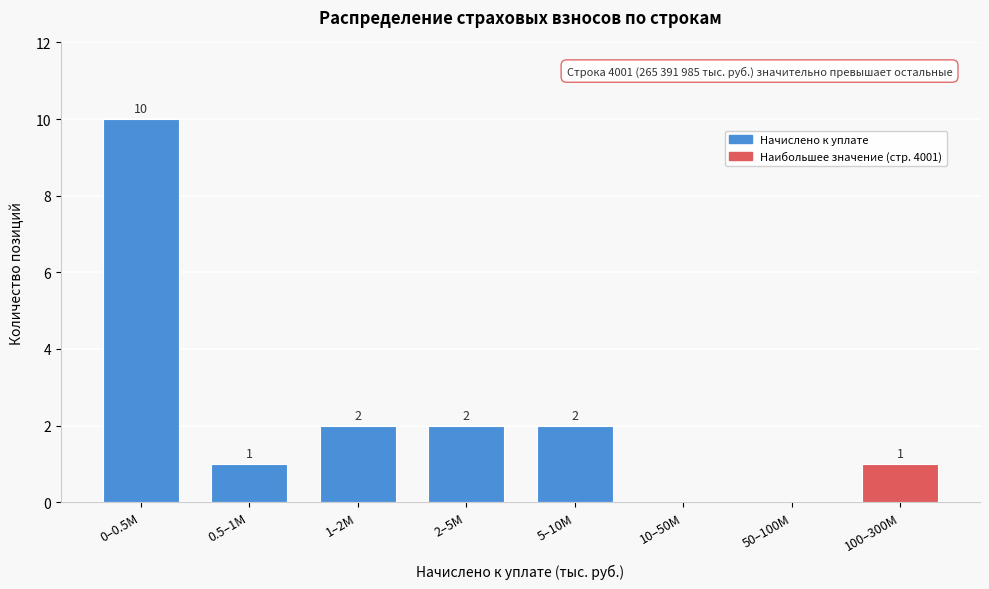

Reading right to left, transcribe all the data shown in this chart.

100–300M=1	50–100M=0	10–50M=0	5–10M=2	2–5M=2	1–2M=2	0.5–1M=1	0–0.5M=10